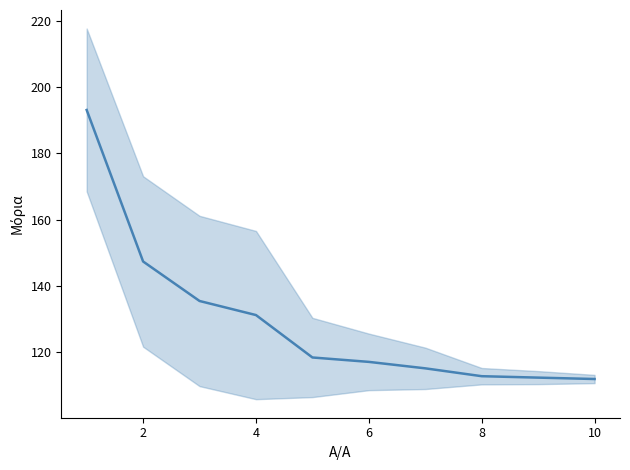

Between 6 and 2, which is larger?

2